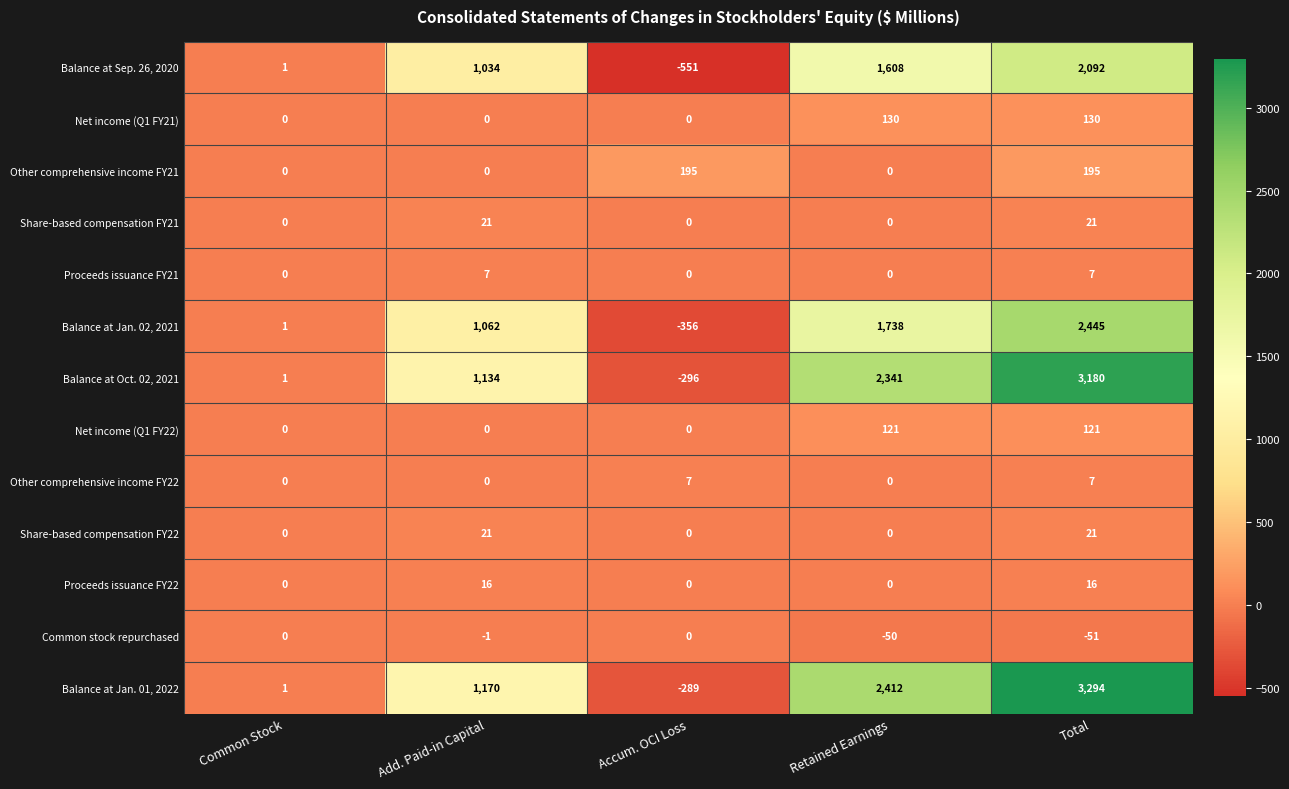

What value does the Share-based compensation FY21 series have at Add. Paid-in Capital?

21